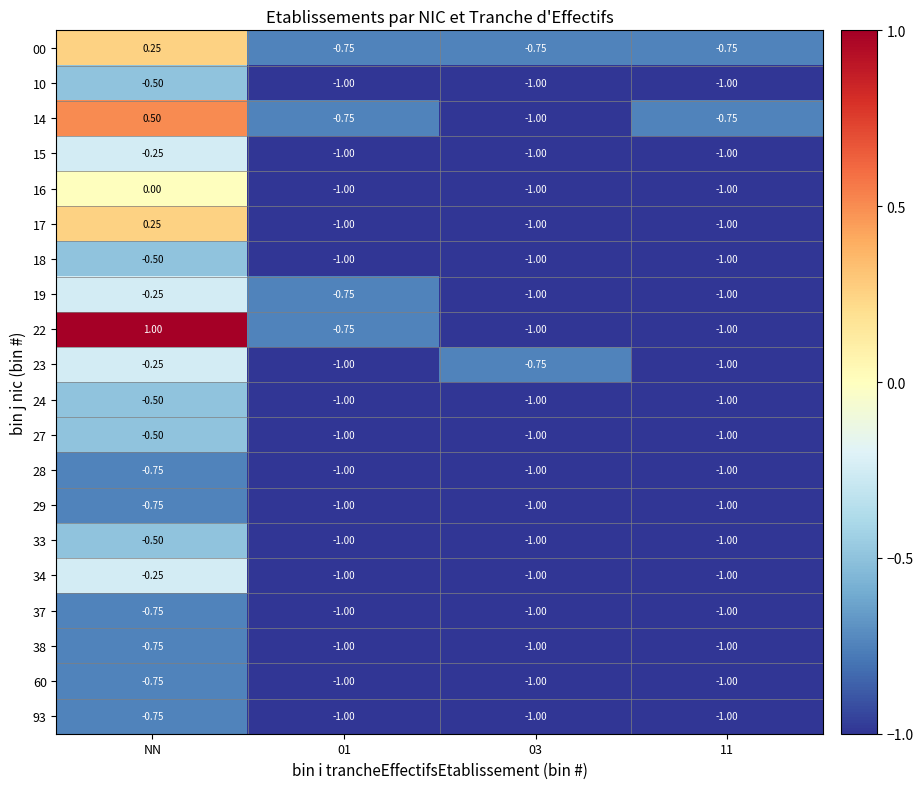

At which category is the sum across all series the highest?

NN